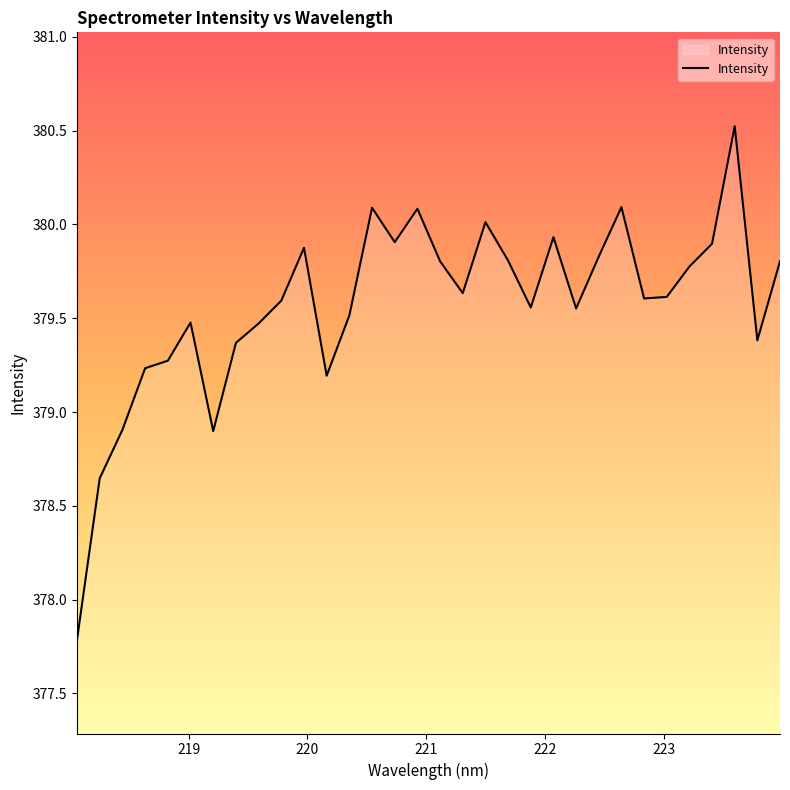

What is the smallest value displayed?

377.8